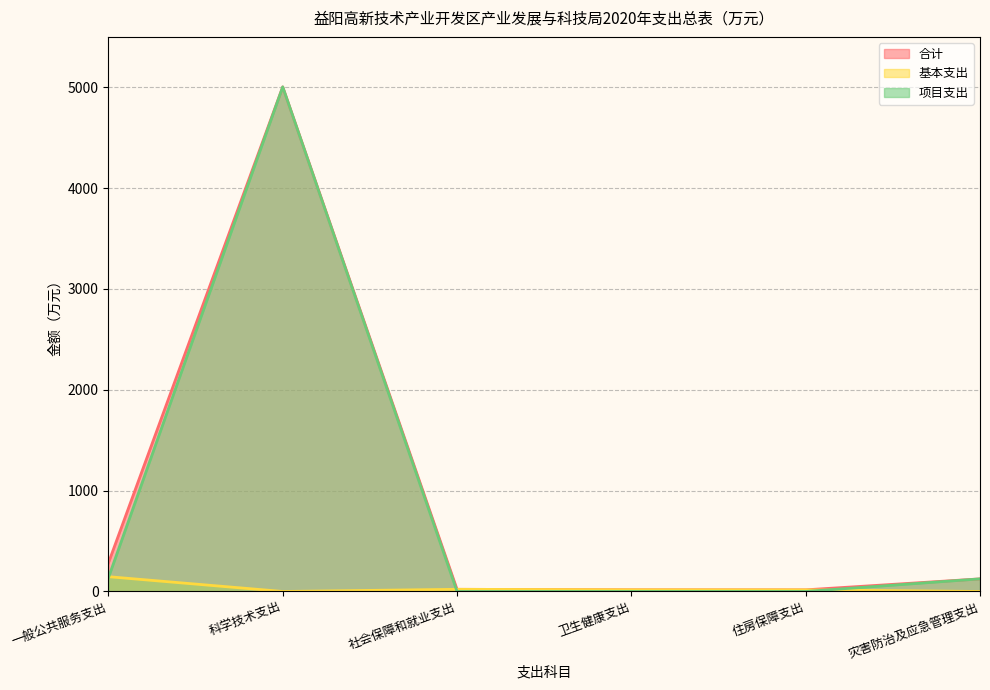

At which category does 合计 reach its first local valley?

住房保障支出